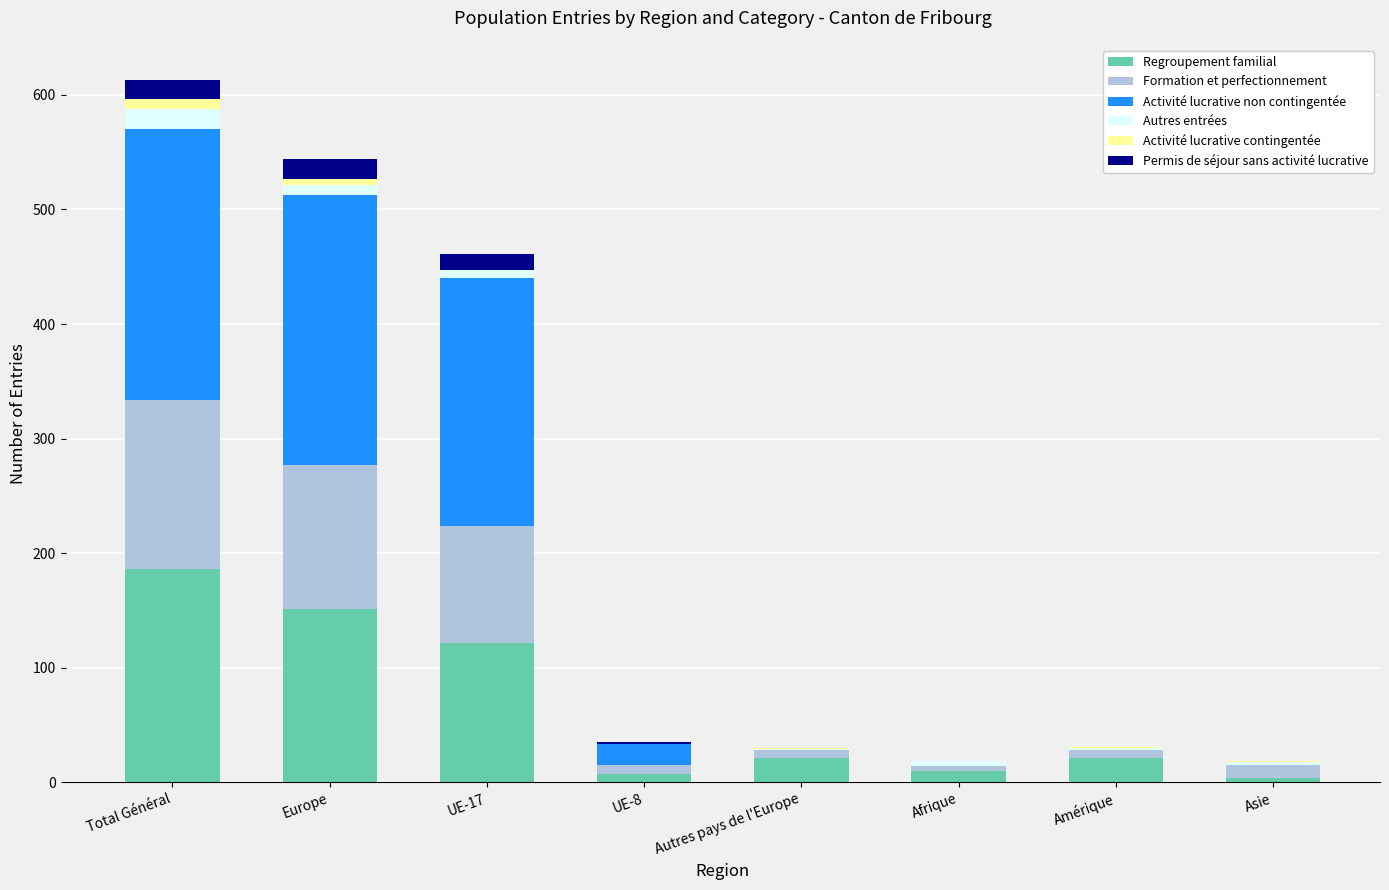

The Regroupement familial series shows 237 at Europe. True or false?

False